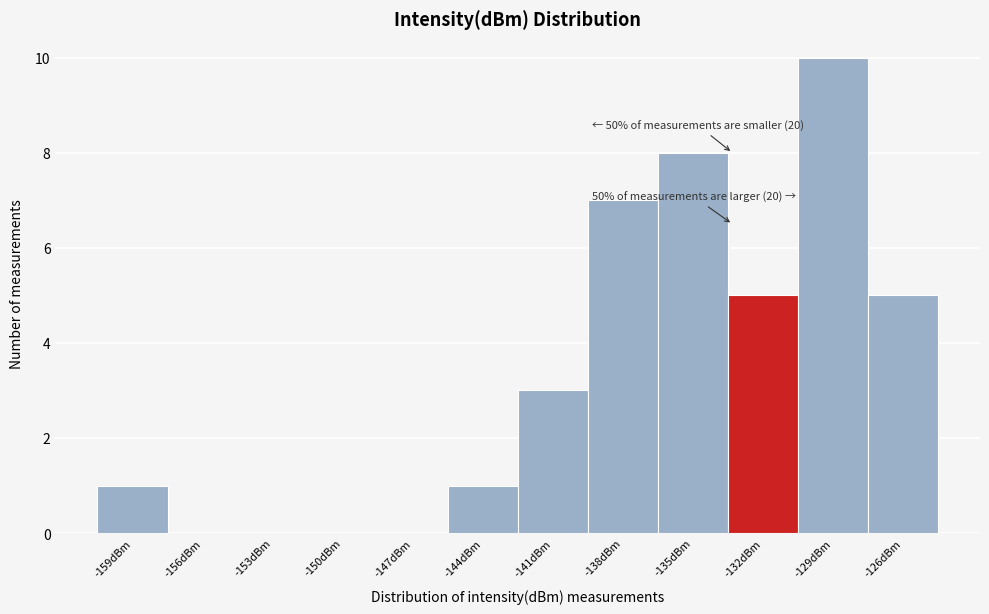

Reading left to right, list all the values displayed in this chart.

-159dBm=1	-156dBm=0	-153dBm=0	-150dBm=0	-147dBm=0	-144dBm=1	-141dBm=3	-138dBm=7	-135dBm=8	-132dBm=5	-129dBm=10	-126dBm=5